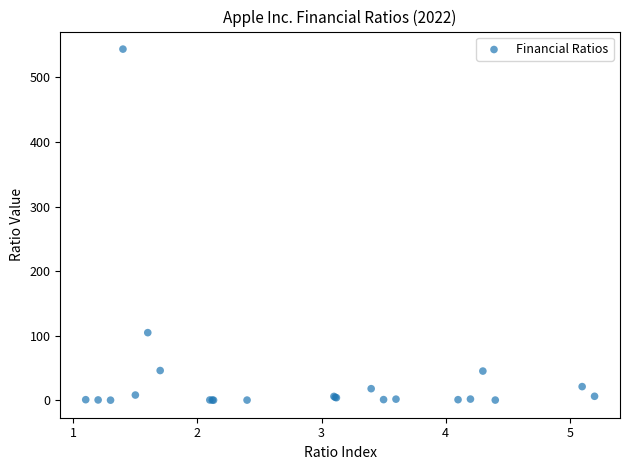

What Y value in the scatter plot is closest to 271?

104.7